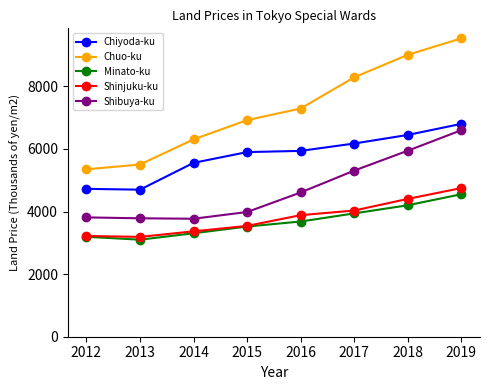

Which label corresponds to the smallest value in the chart?

2013